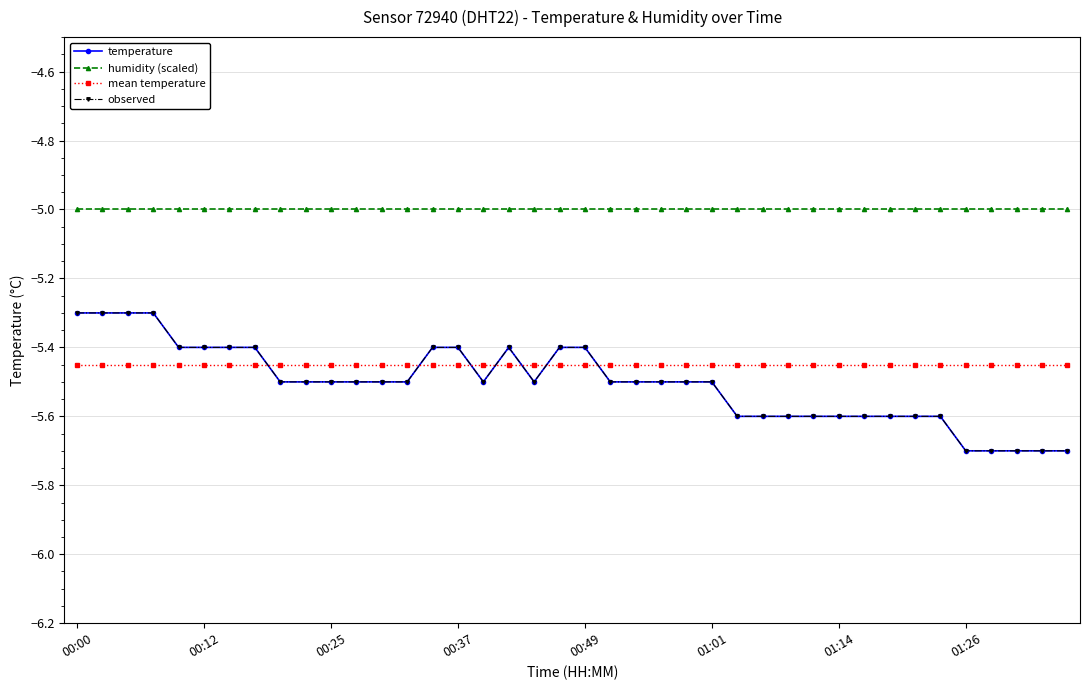

Is this an area chart (filled region under the line)?

No